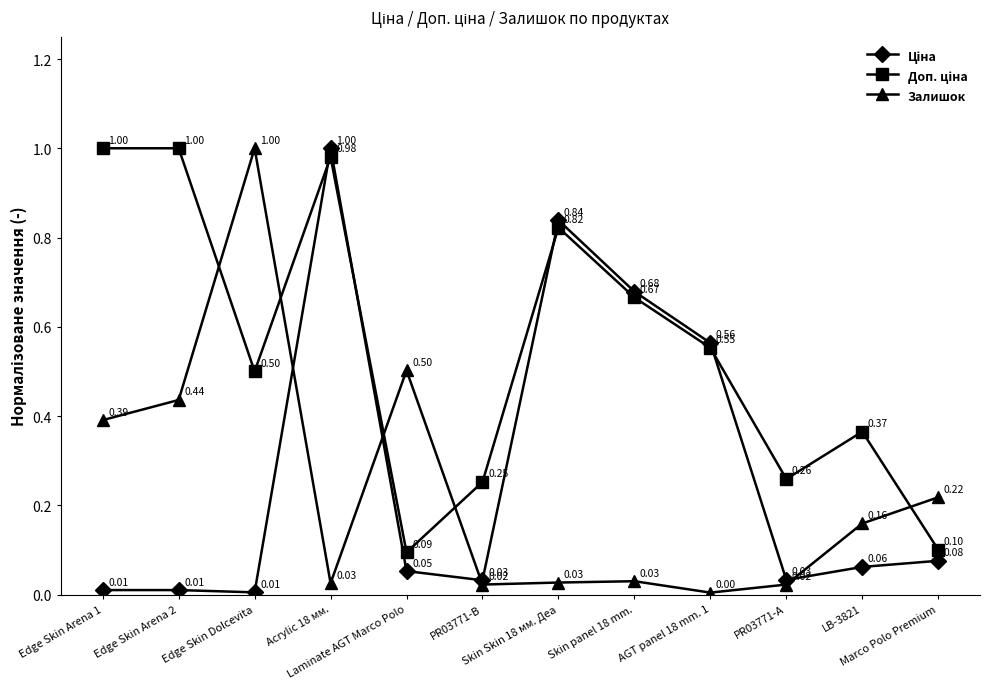

Which series has the largest range (max minus min)?

Залишок